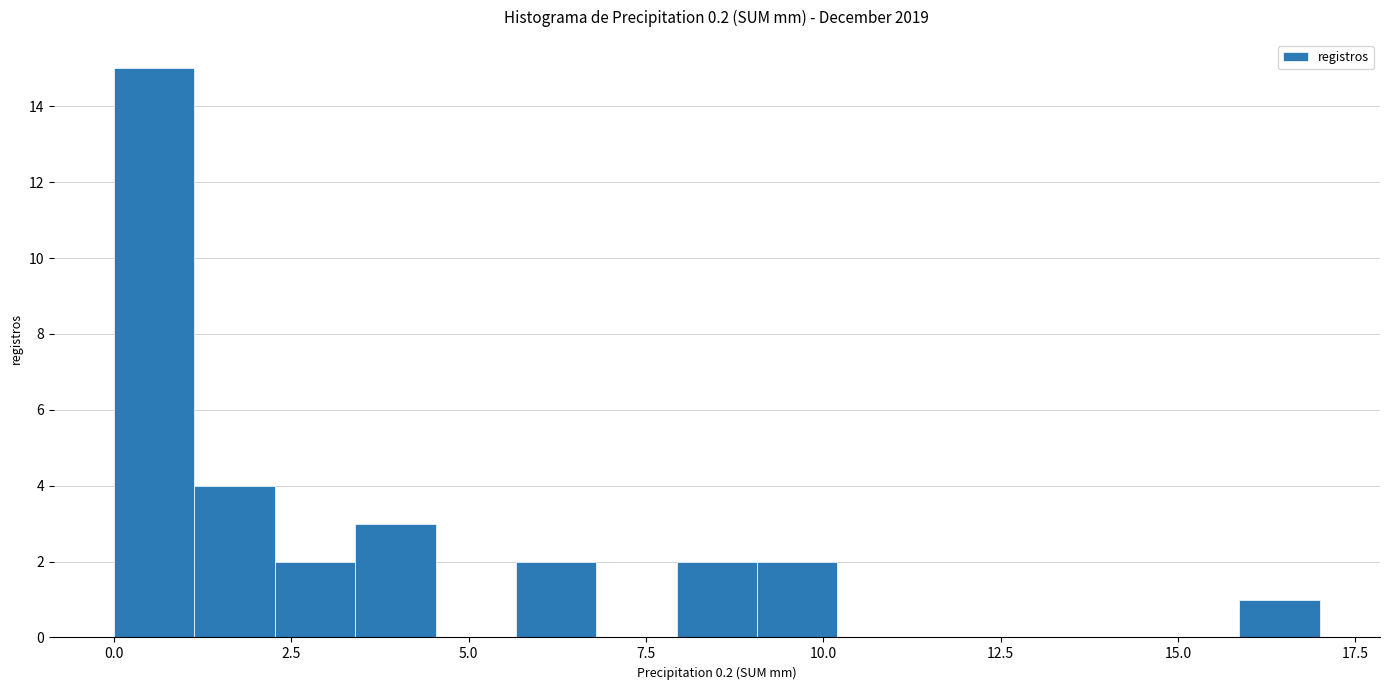

Around what value on the x-axis is the tallest bar? Give the approximate position of its centre, as read against the axis.

0.5